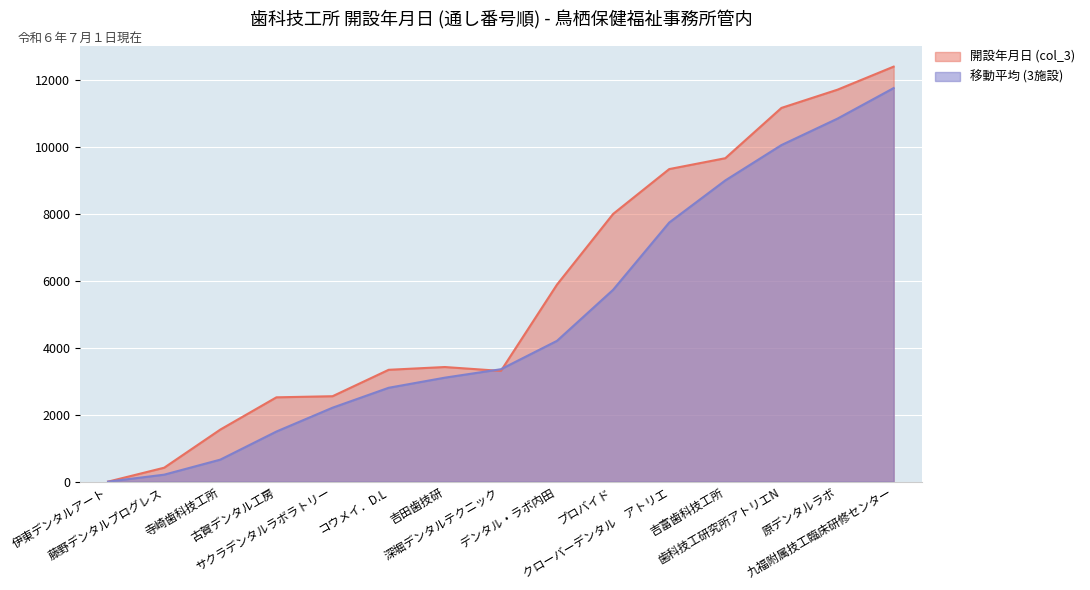

Rank the categories by value from highest to lowest.

九福附属技工臨床研修センター, 原デンタルラボ, 歯科技工研究所アトリエN, 吉富歯科技工所, クローバーデンタル　アトリエ, プロバイド, デンタル・ラボ内田, 吉田歯技研, コウメイ．D.L, 深堀デンタルテクニック, サクラデンタルラボラトリー, 古賀デンタル工房, 寺崎歯科技工所, 藤野デンタルプログレス, 伊東デンタルアート